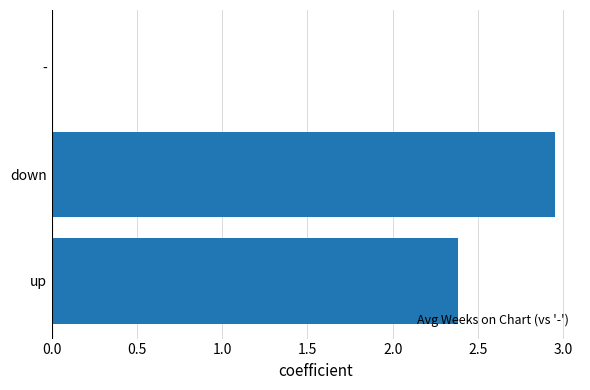

The value at - is 0.0. True or false?

True